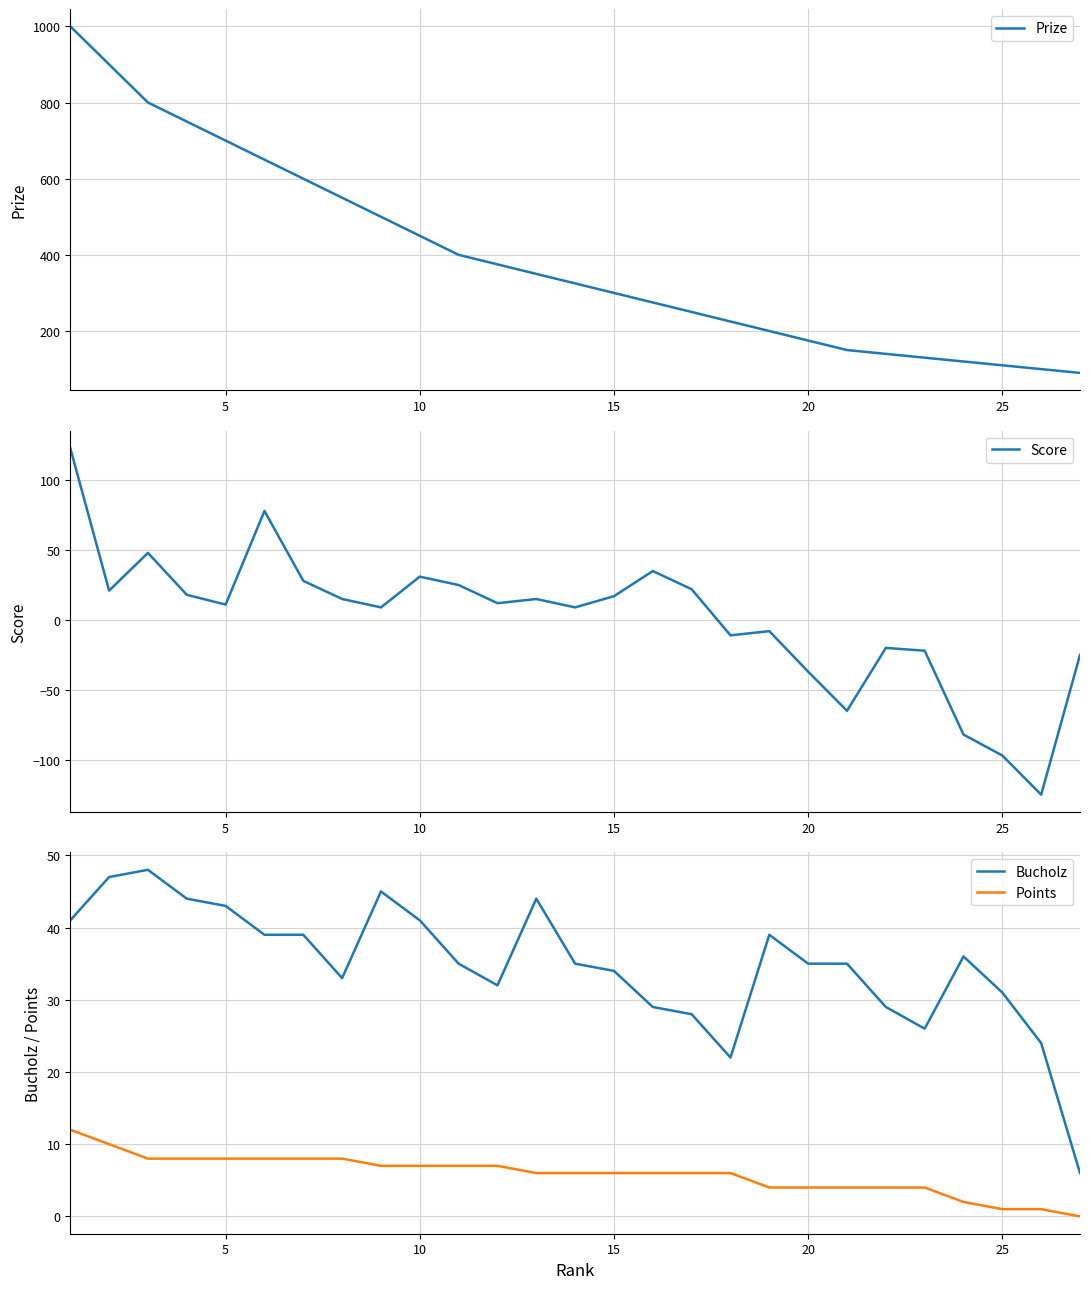

The value of Bucholz at 10 is 41. True or false?

True